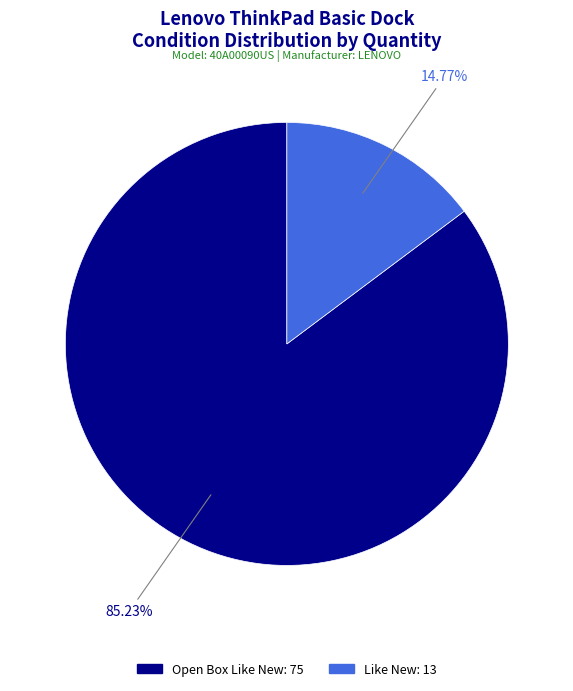

What is the ratio of the value at Open Box Like New to the value at Like New?

5.8